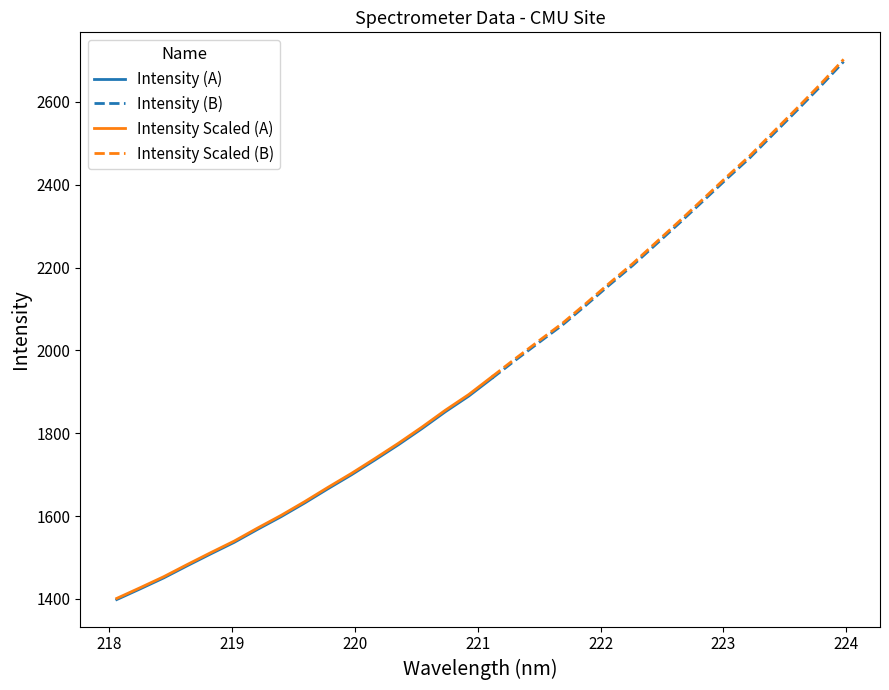

True or false: Intensity and Wavelength (nm) intersect in this chart.

False